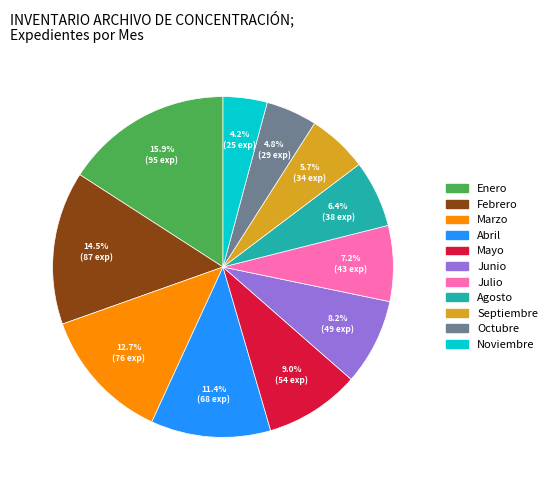

Does any single category account for the majority?

No